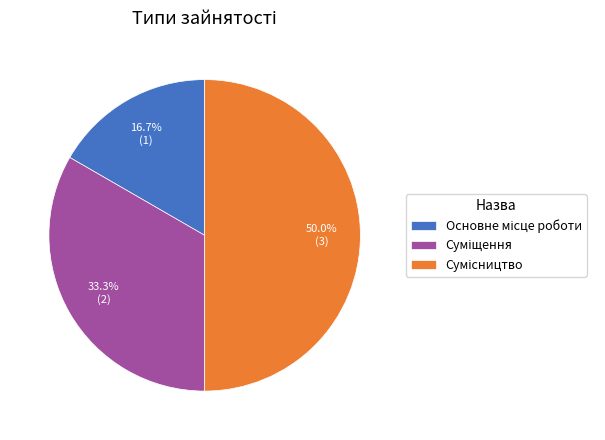

What is the change in value from Основне місце роботи to Суміщення?

+1